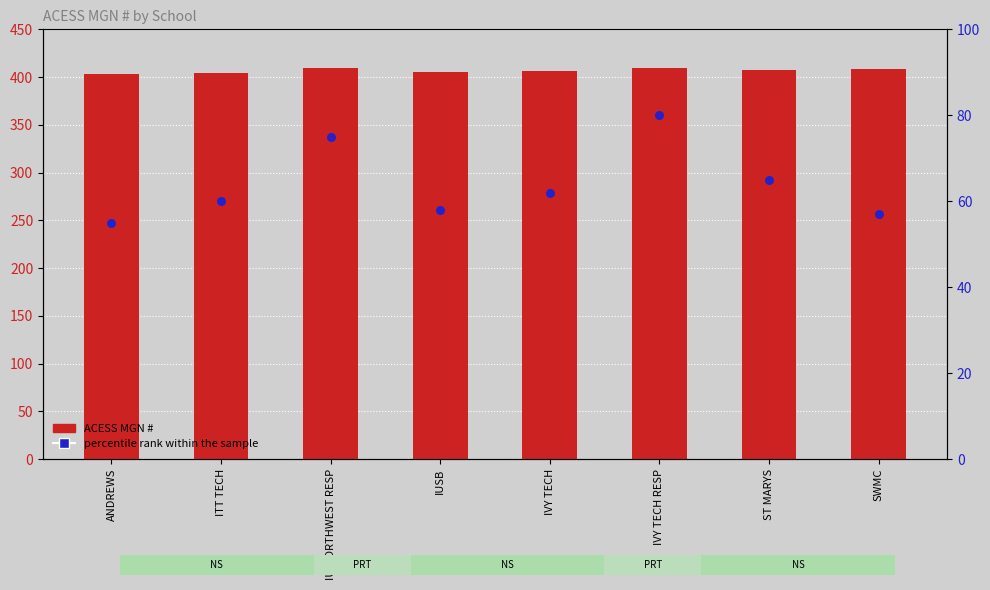

Which series has the widest spread of Y values?

percentile rank within the sample